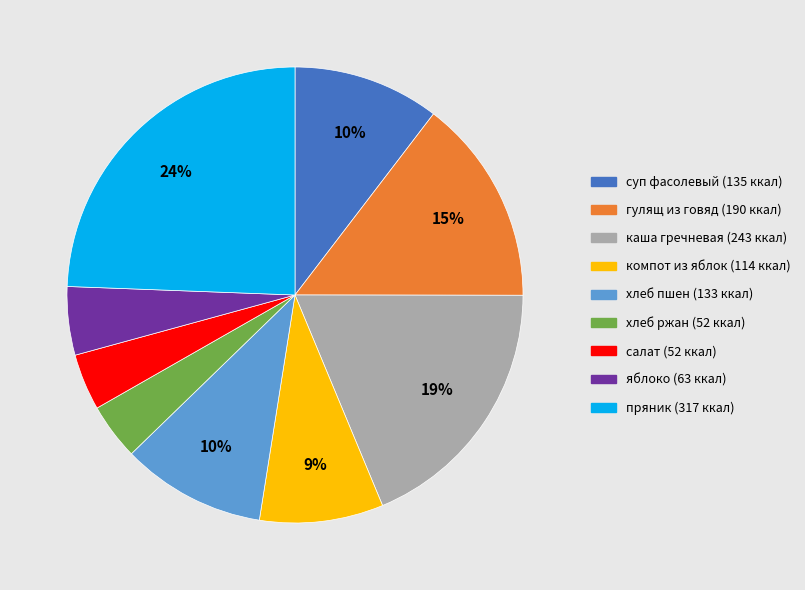

To the nearest percent, what portion does хлеб пшен represent?

10%